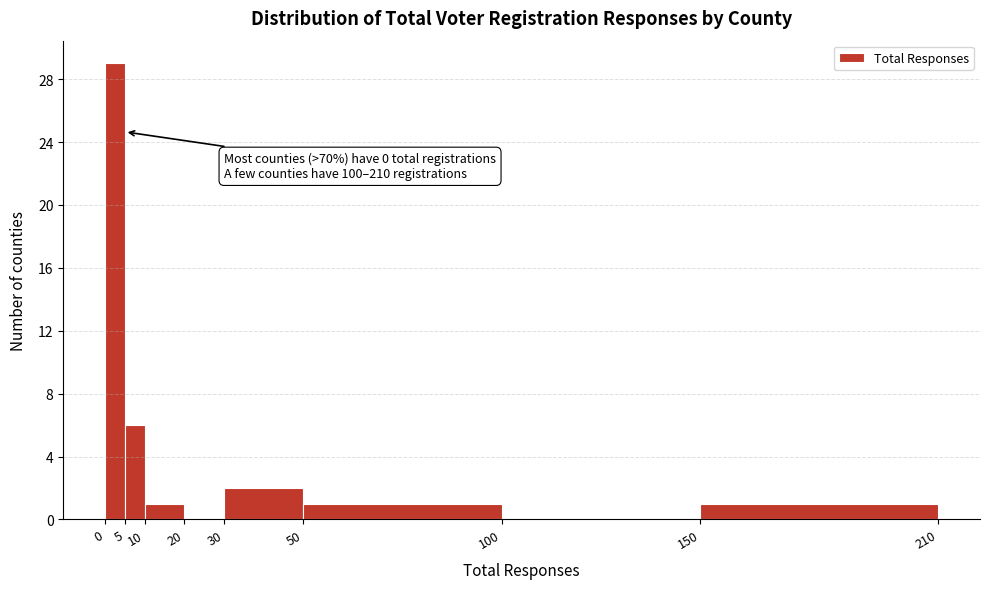

Over which range of the x-axis is the bar tallest?

0 to 5